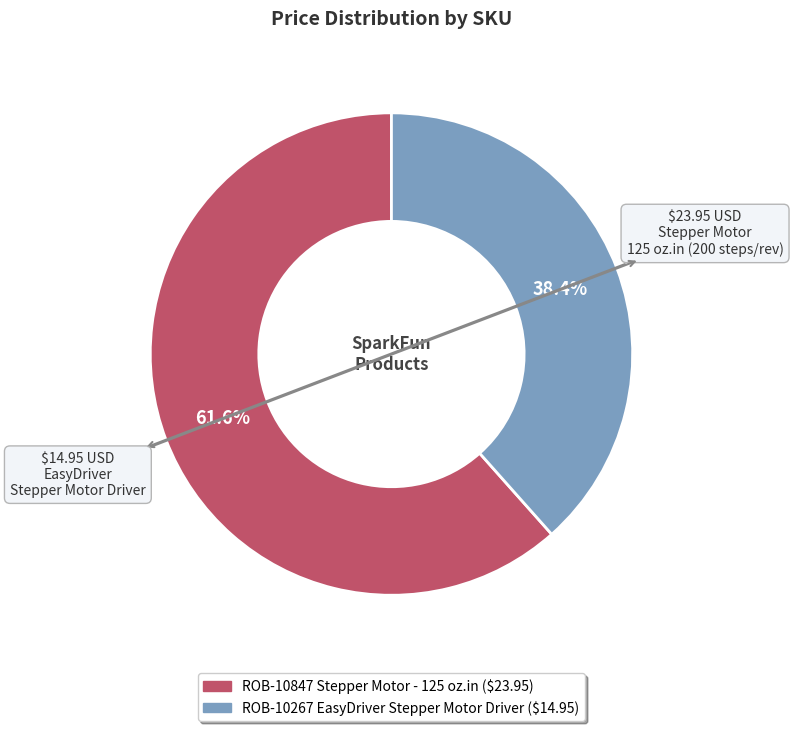

Does ROB-10847 Stepper Motor - 125 oz.in represent more than half of the total?

Yes